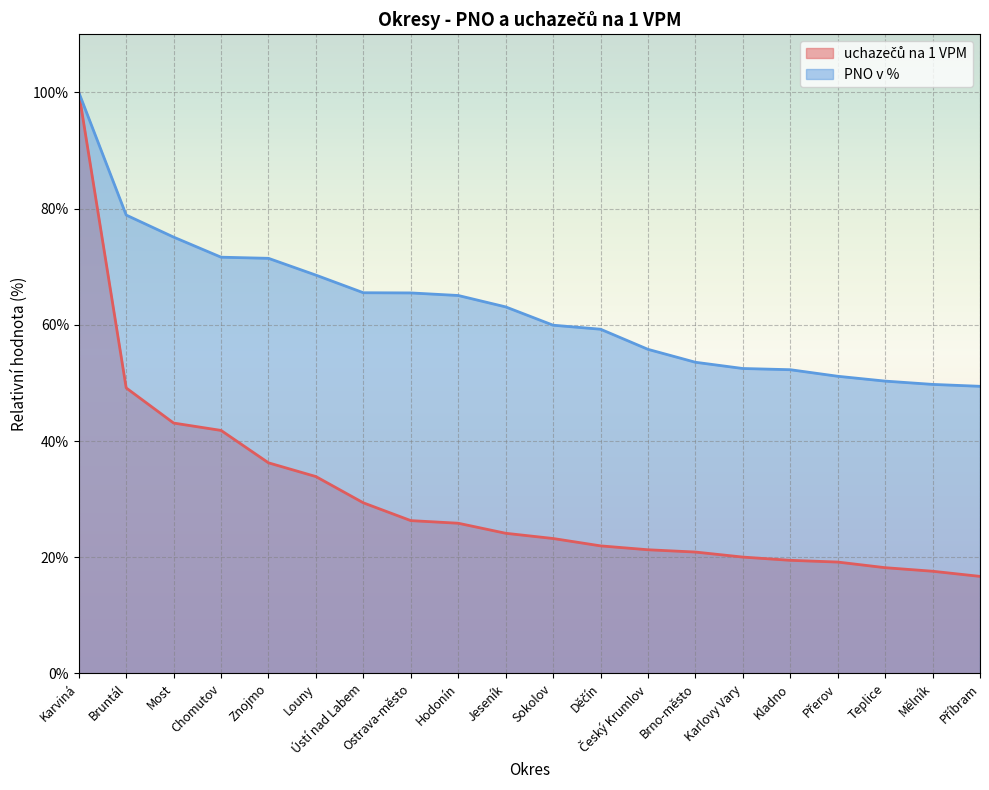

How many data points in uchazečů na 1 VPM are less than 24?

10